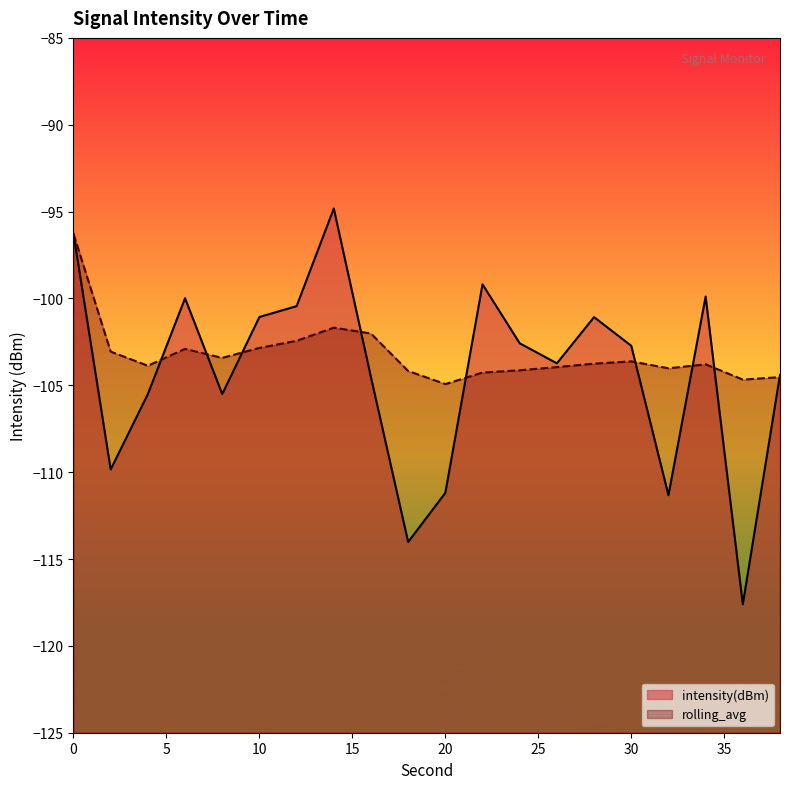

Reading left to right, transcribe all the data shown in this chart.

intensity(dBm): 0=-96.3	2=-109.8	4=-105.5	6=-100.0	8=-105.5	10=-101.1	12=-100.4	14=-94.8	16=-104.5	18=-114.0	20=-111.2	22=-99.2	24=-102.6	26=-103.7	28=-101.1	30=-102.7	32=-111.3	34=-99.9	36=-117.6	38=-104.4
rolling_avg: 0=-96.3	2=-103.1	4=-103.9	6=-102.9	8=-103.4	10=-102.8	12=-102.4	14=-101.7	16=-102.0	18=-104.2	20=-104.9	22=-104.3	24=-104.1	26=-104.0	28=-103.8	30=-103.6	32=-104.0	34=-103.8	36=-104.7	38=-104.5